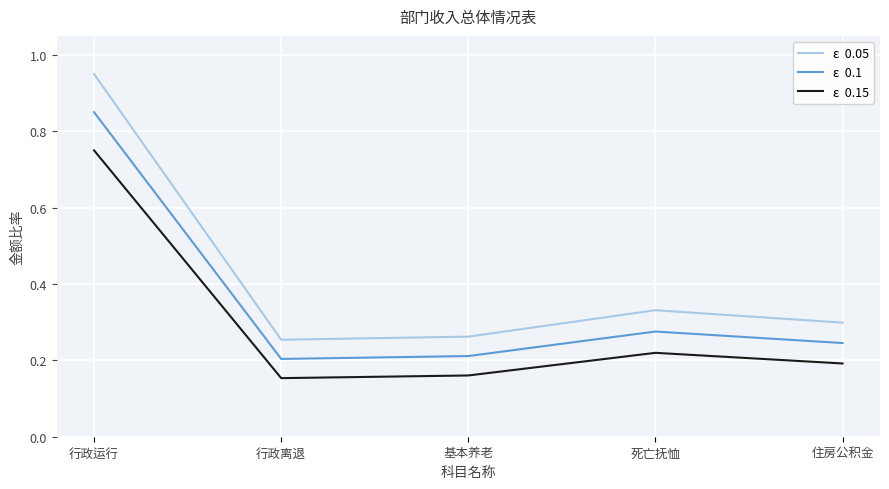

What position from the left is 行政离退?

2